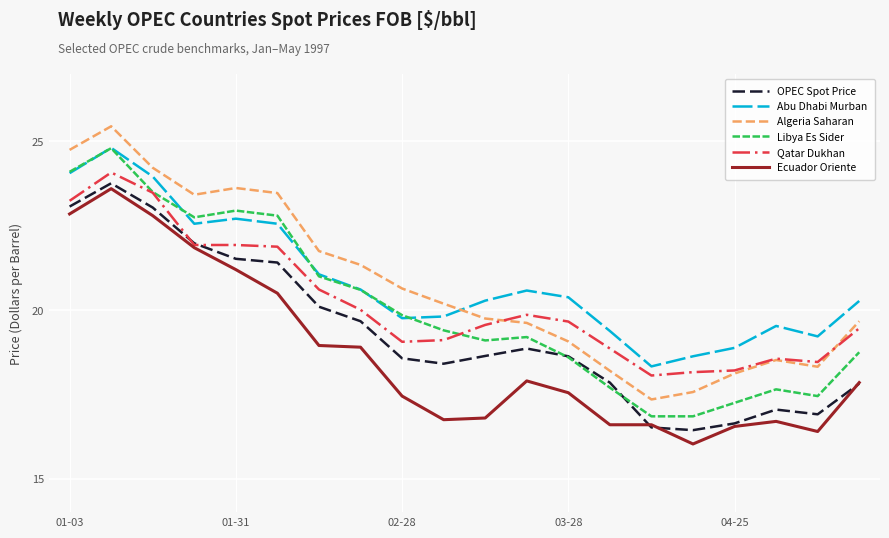

What is the minimum value shown in the chart?

16.0